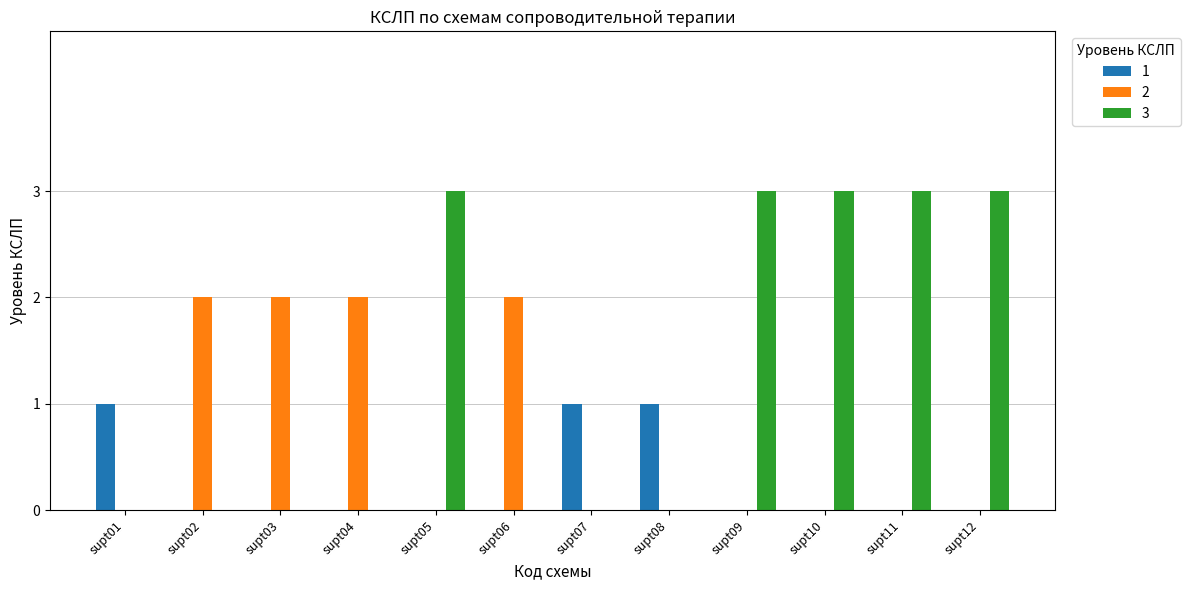

Which series has the largest total across all categories?

3